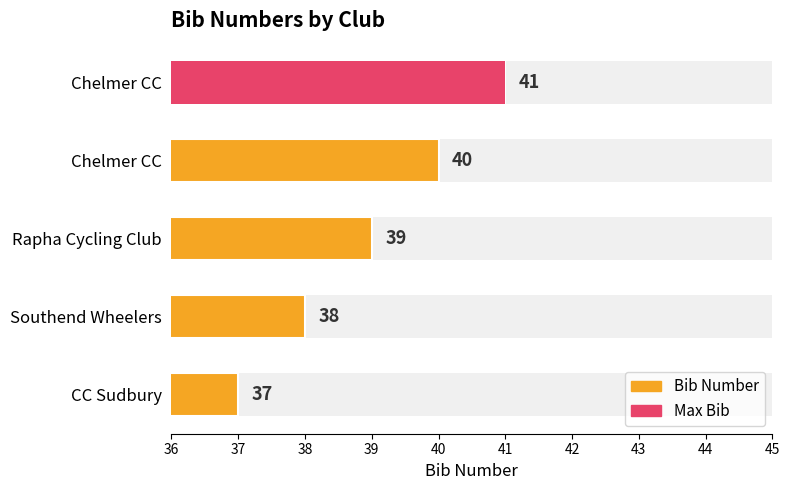

What is the average value?

39